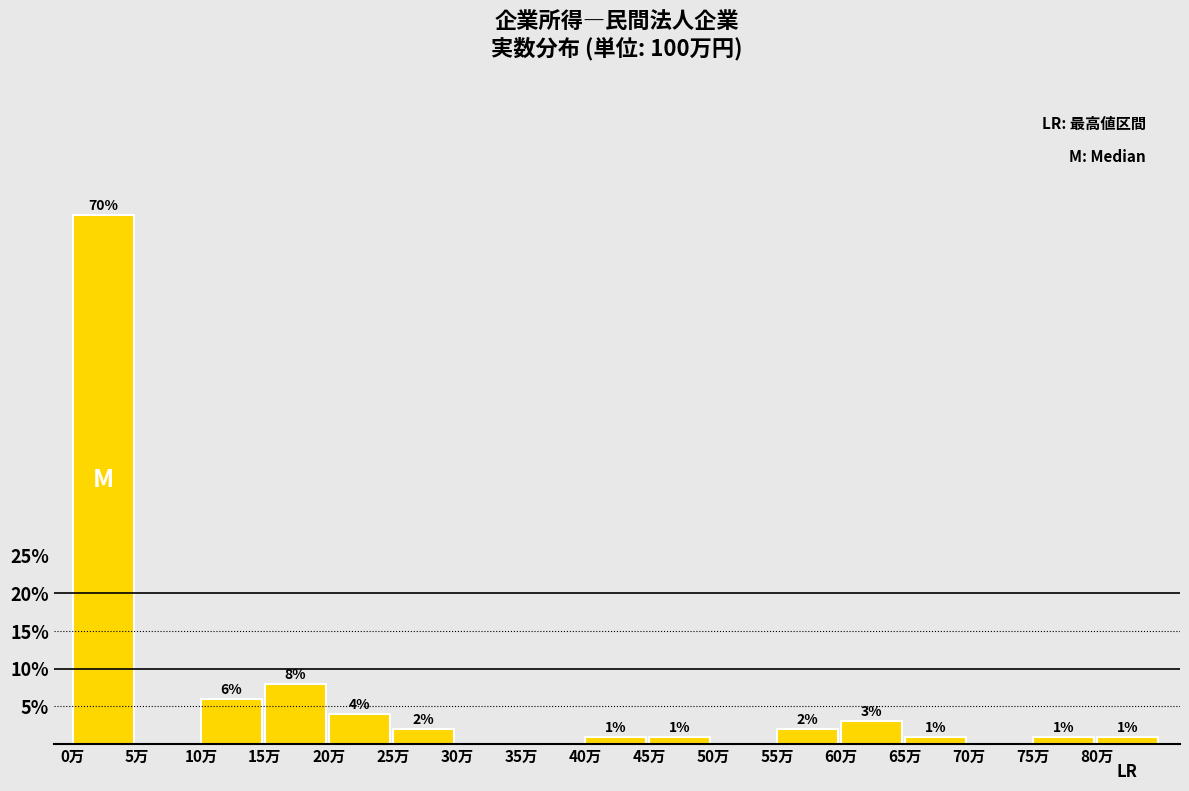

Reading left to right, what are all the values shown in this chart?

0万=70	5万=0	10万=6	15万=8	20万=4	25万=2	30万=0	35万=0	40万=1	45万=1	50万=0	55万=2	60万=3	65万=1	70万=0	75万=1	80万=1